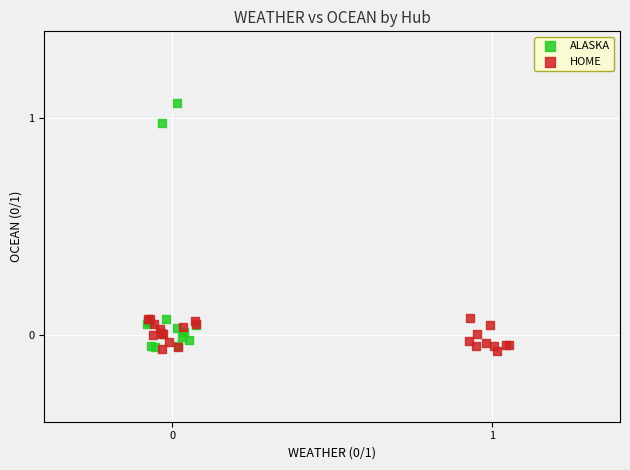

Which series contains the highest Y value?

ALASKA